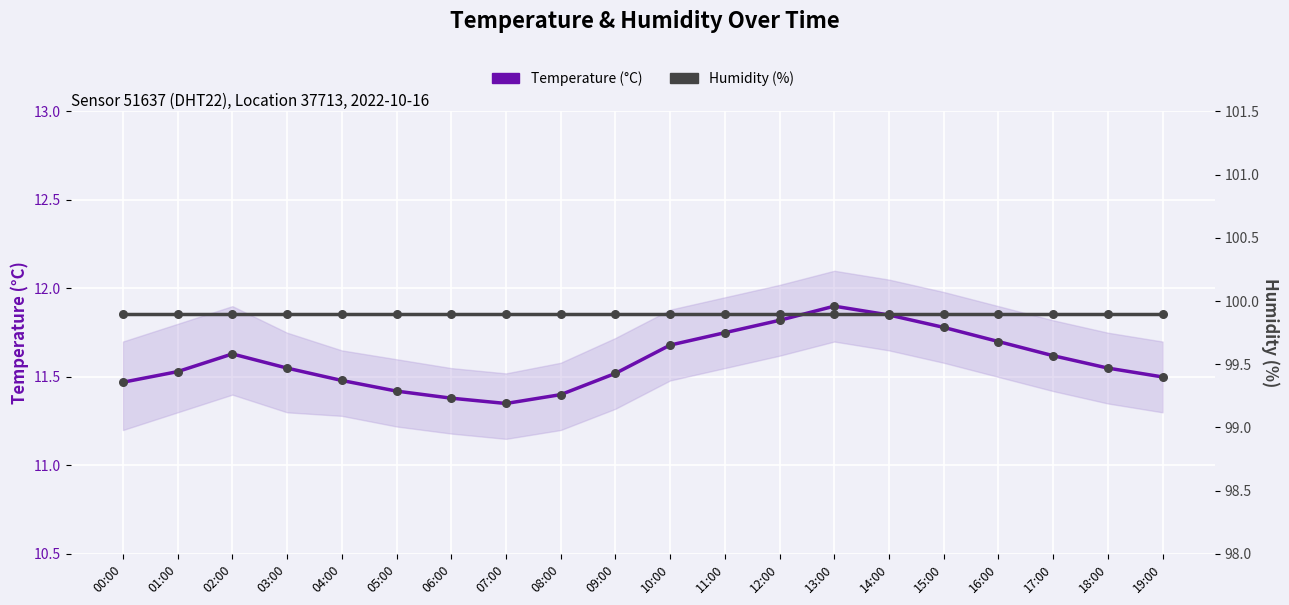

Which series contains the lowest Y value?

Temperature (°C)